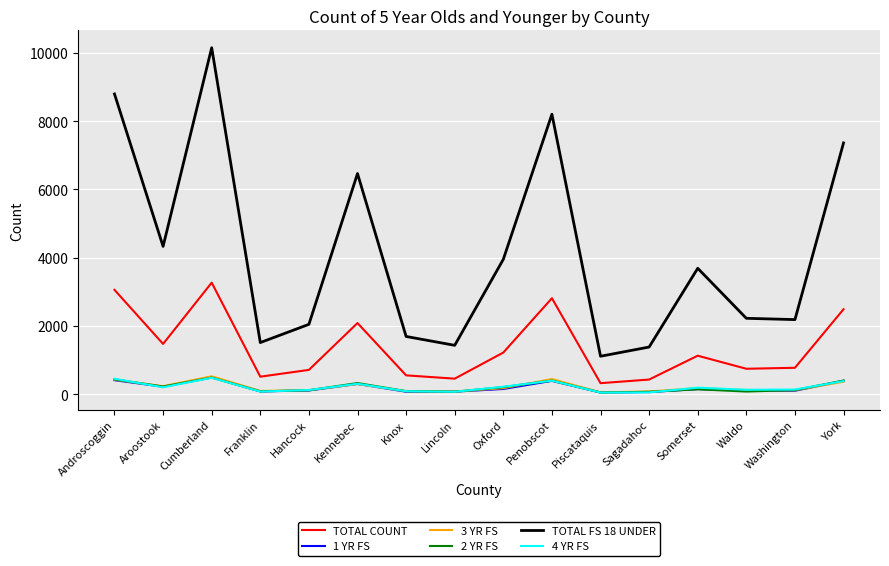

Where is the first local maximum for TOTAL COUNT?

Cumberland